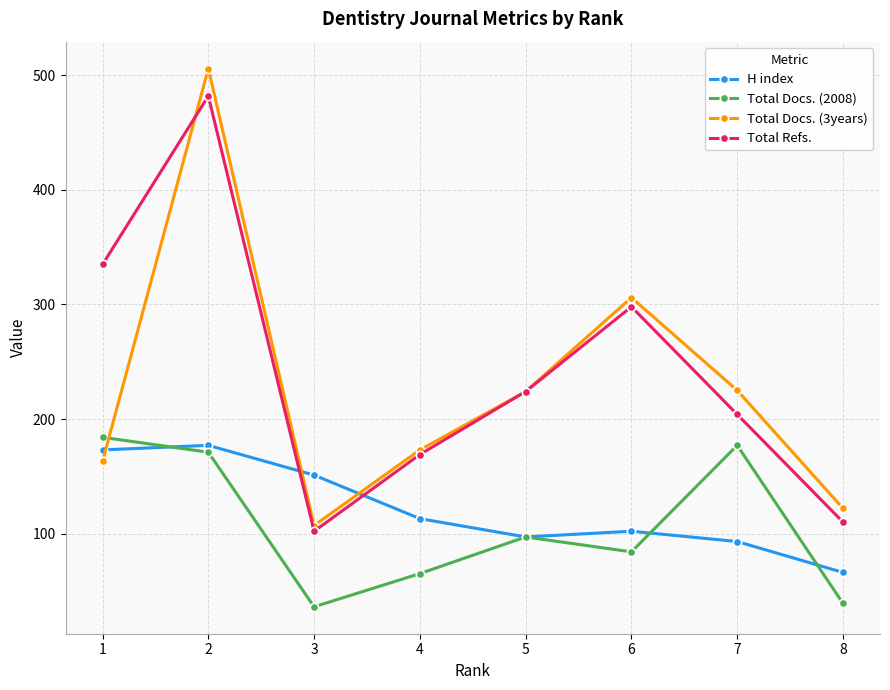

How many lines are shown in the chart?

4